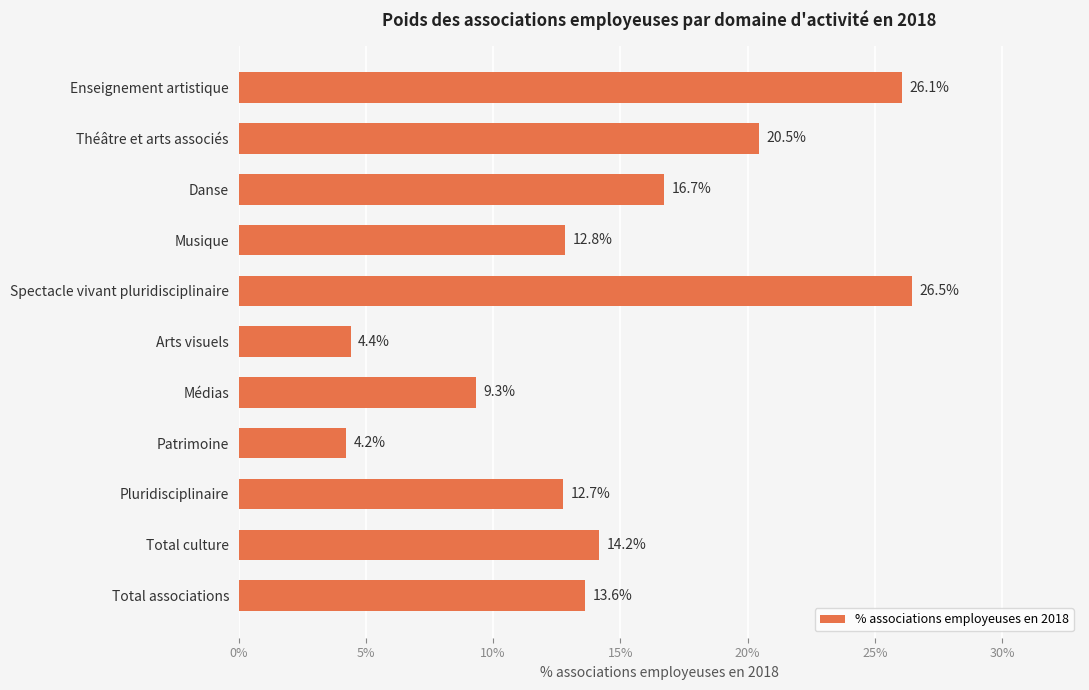

Are the bars horizontal?

Yes